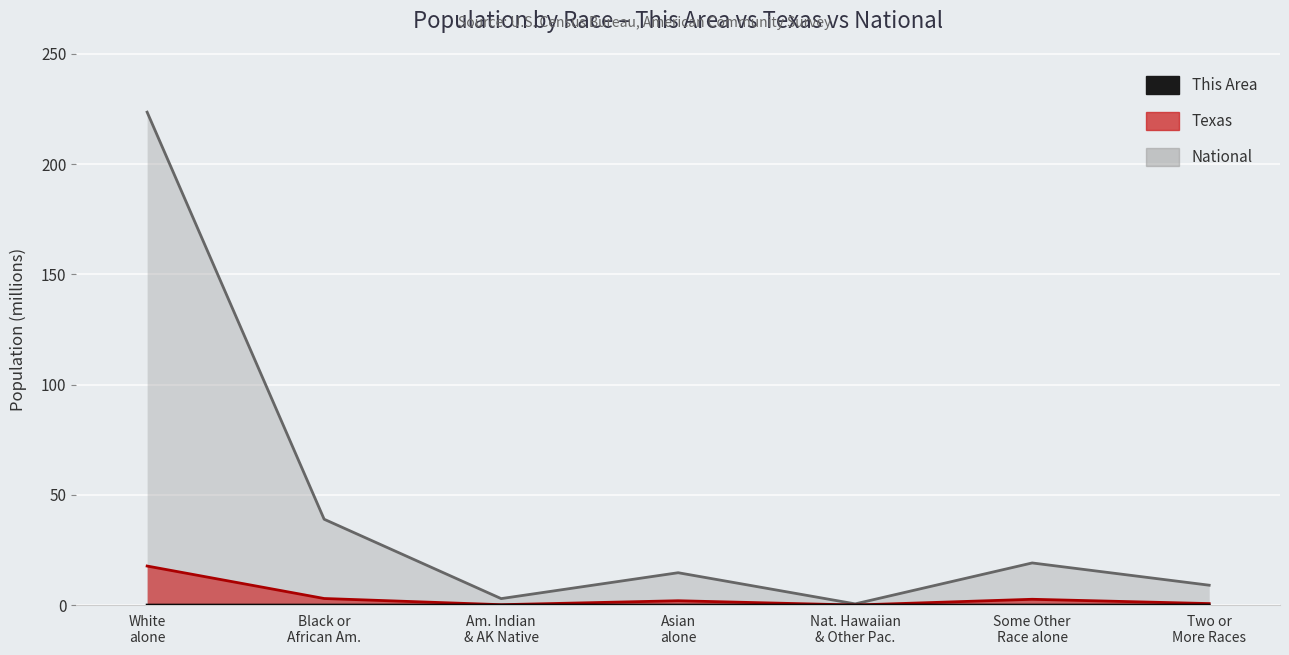

Where is This Area nearest to the value 0?

Nat. Hawaiian & Other Pac.